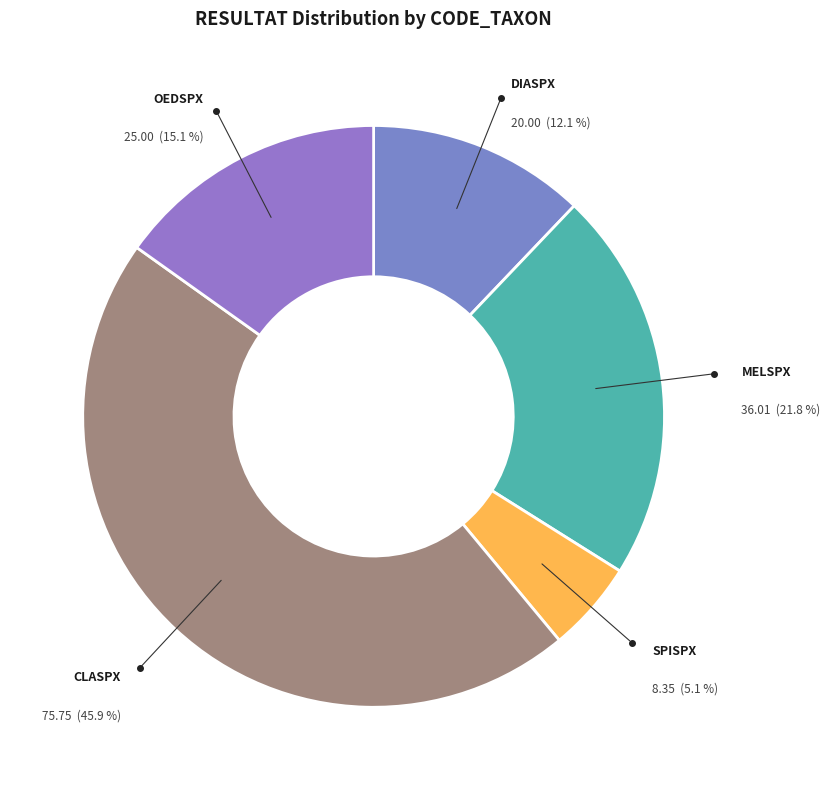

Rank the categories by value from lowest to highest.

SPISPX, DIASPX, OEDSPX, MELSPX, CLASPX